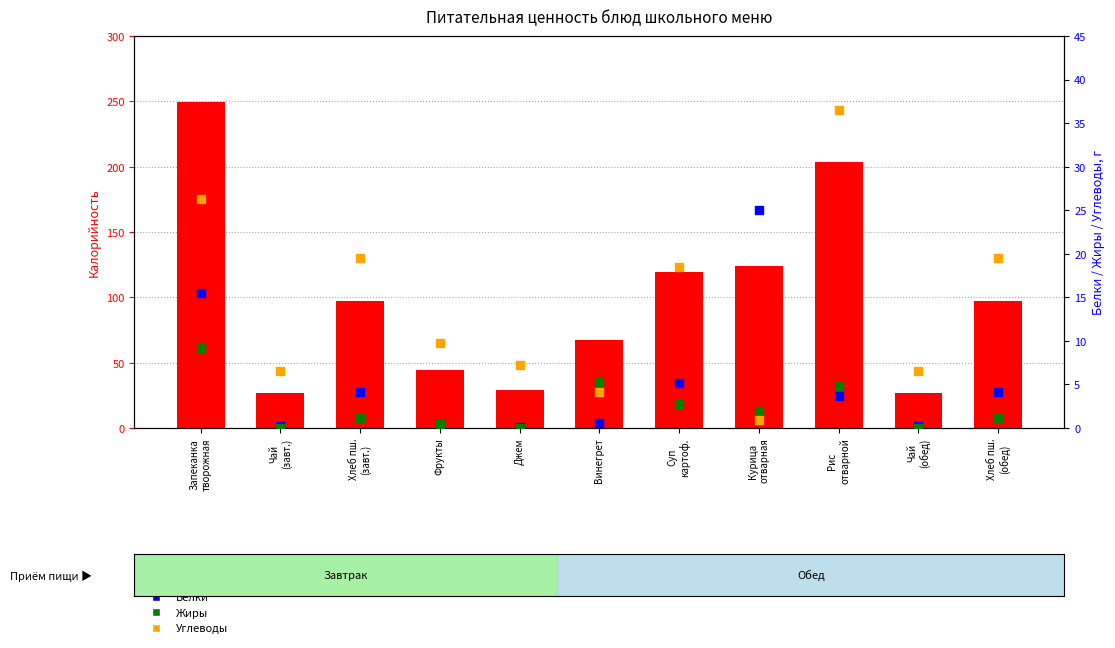

Is the value of Калорийность at Суп
картоф. greater than the value of Белки at Винегрет?

Yes